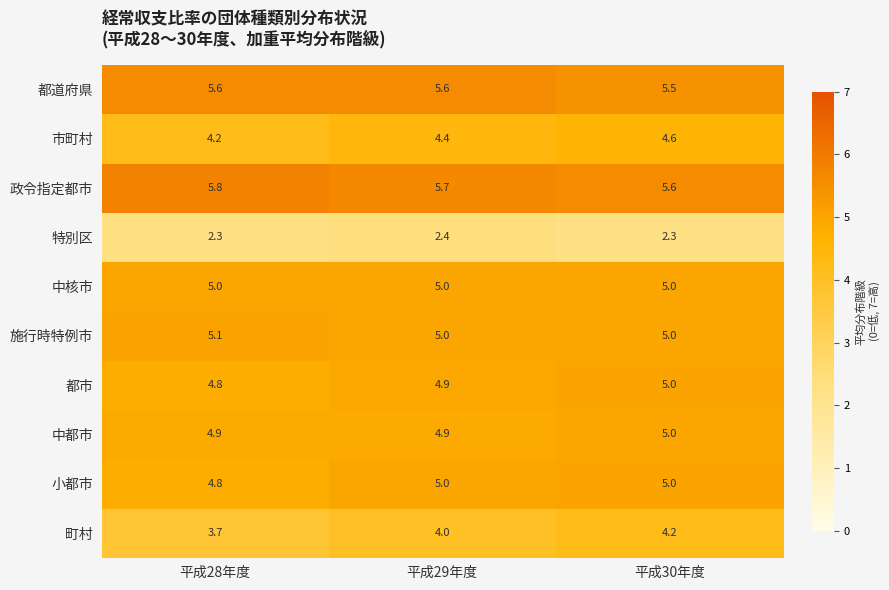

Which series has the largest range (max minus min)?

町村